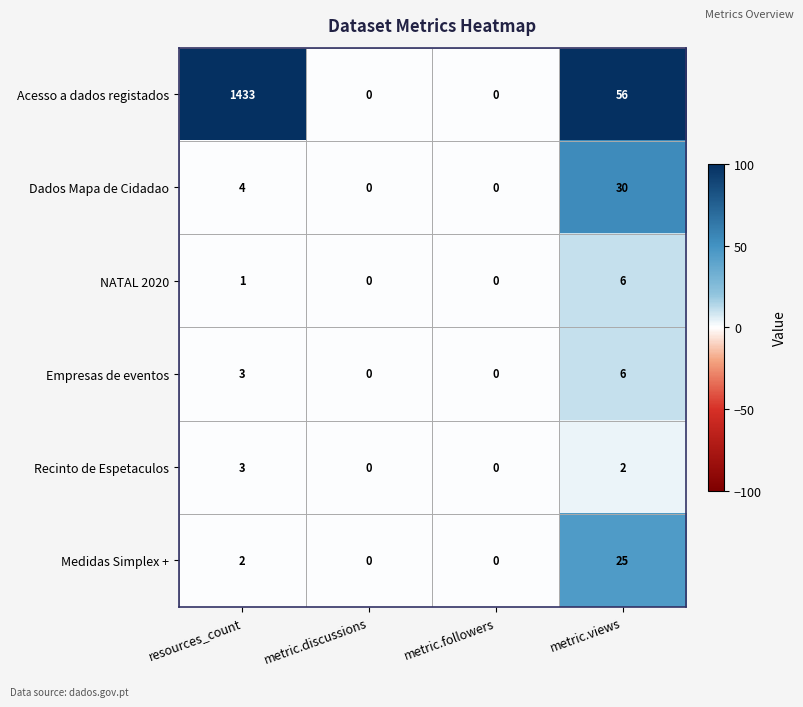

The value of Acesso a dados registados at metric.discussions is -576. True or false?

False